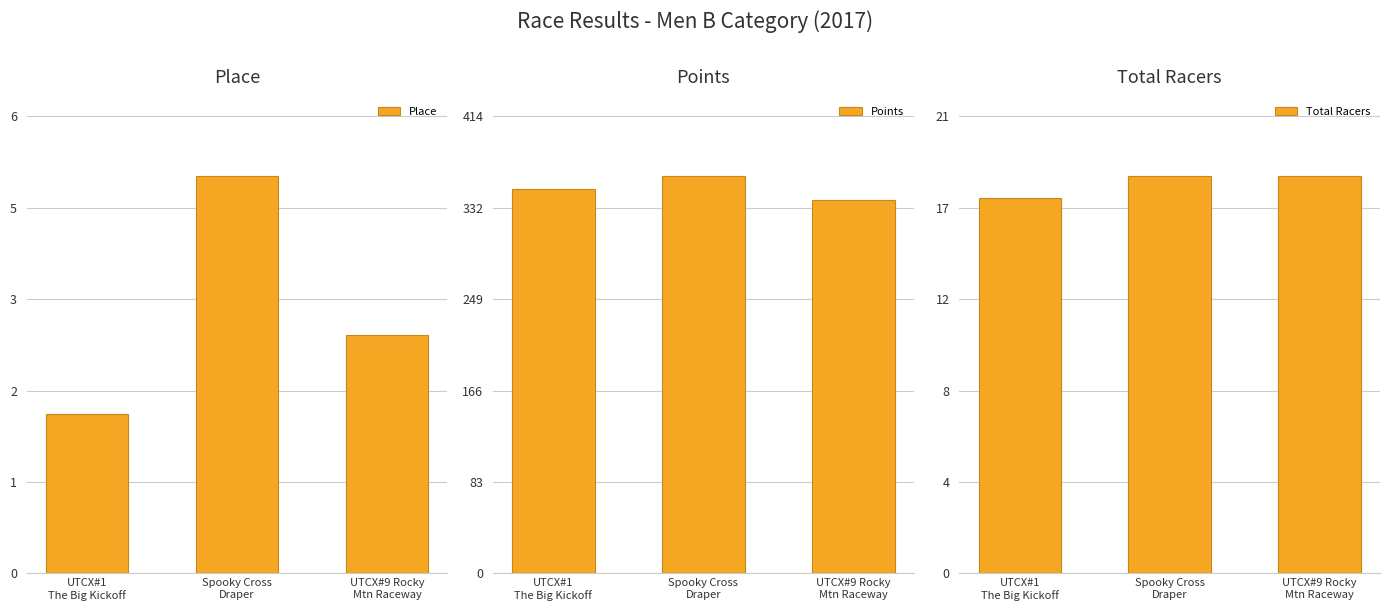

At which label does Place first exceed 3?

Spooky Cross
Draper